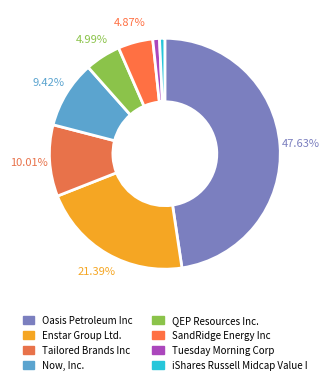

Is Tuesday Morning Corp the majority of the pie?

No